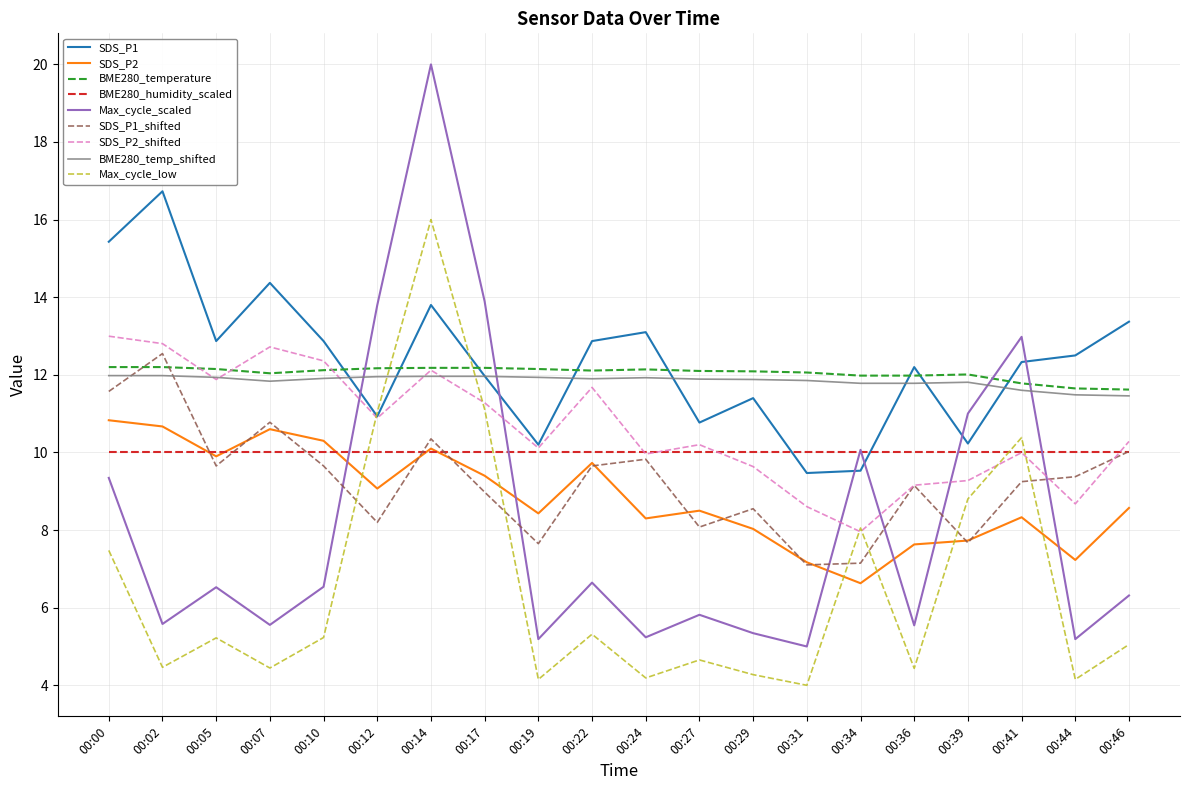

At which category does SDS_P1 reach its first local peak?

00:02